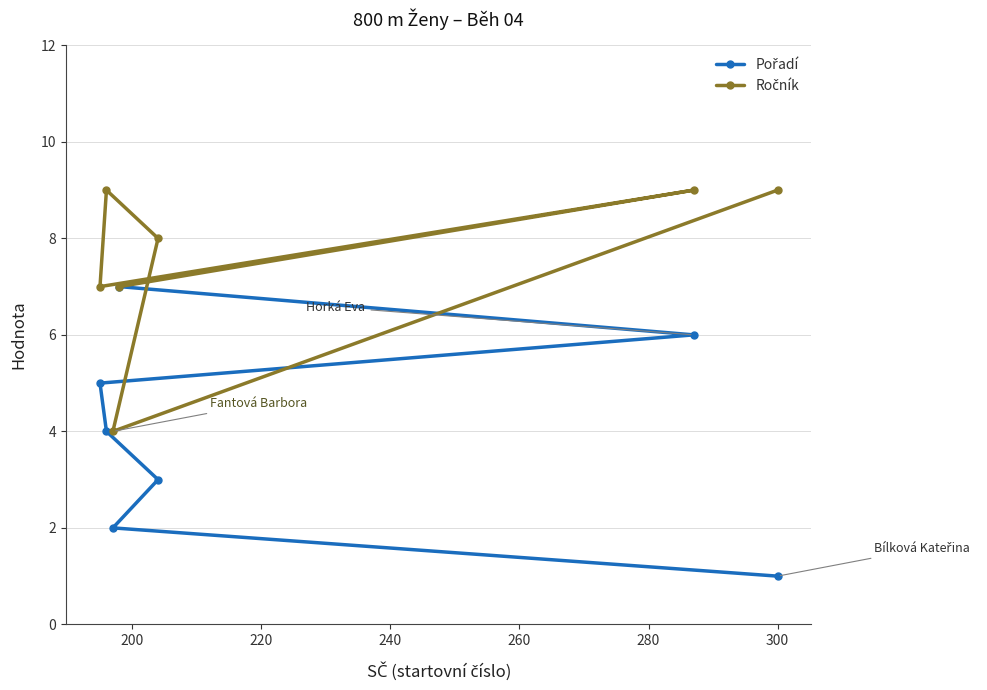

How many distinct data groups are displayed?

2